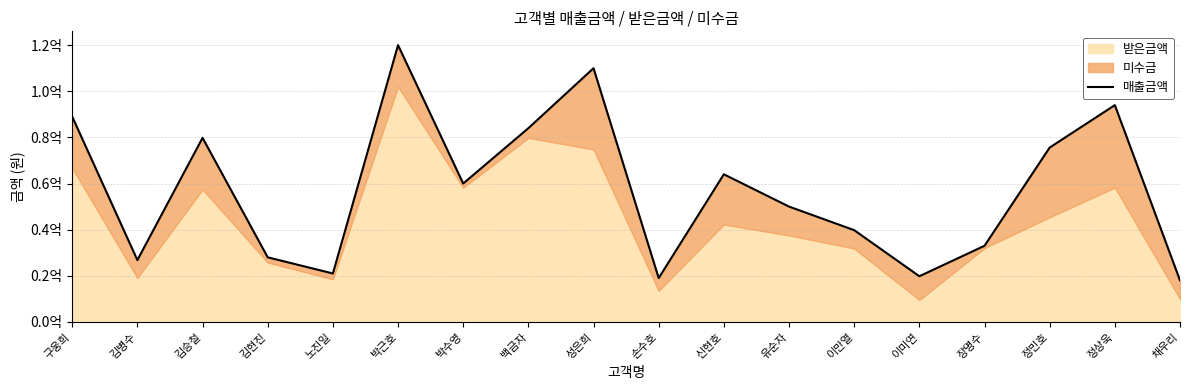

What is the change in value from 구웅희 to 채우리?

-71000000